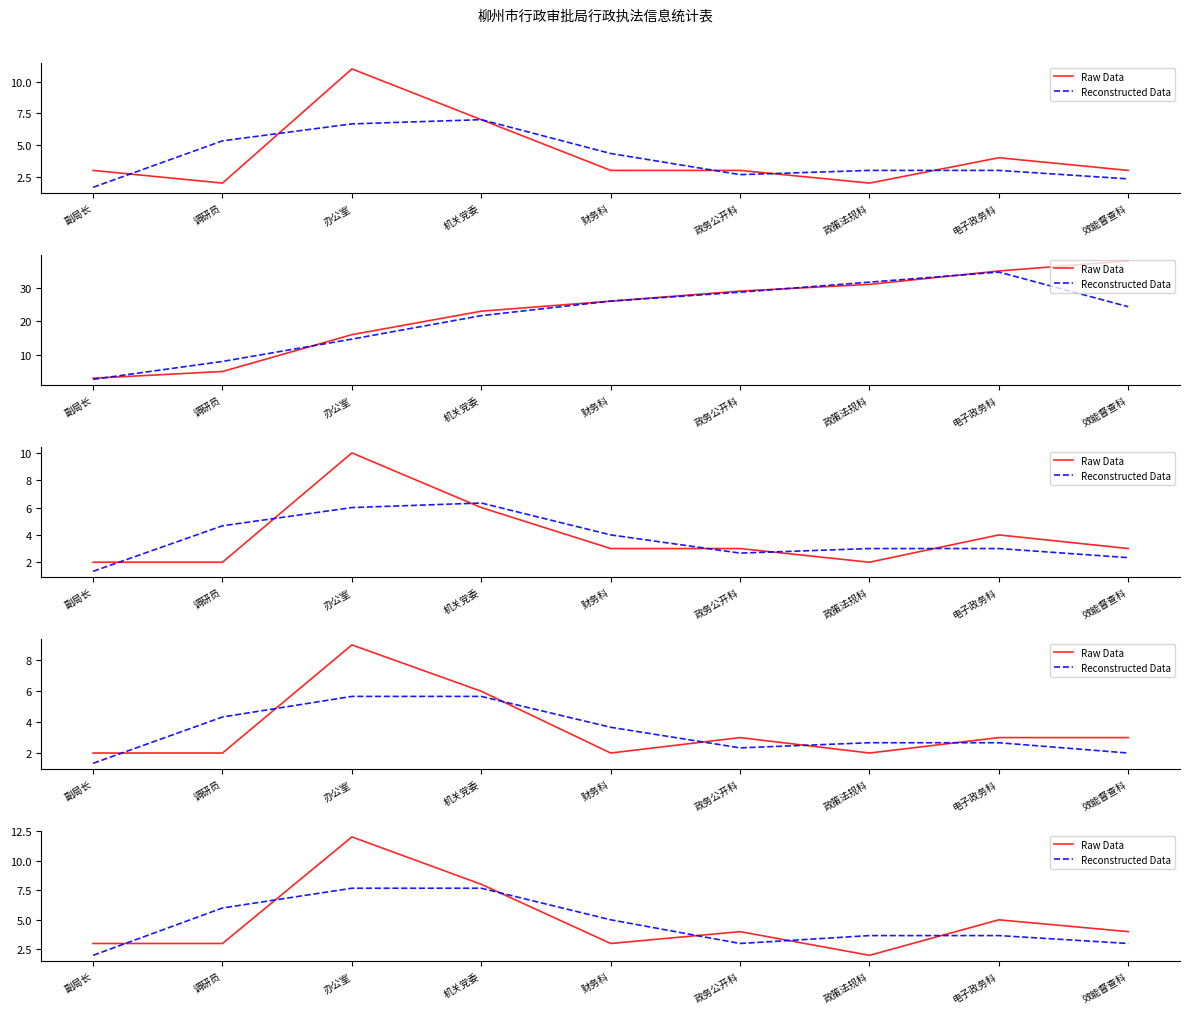

At which label does Reconstructed Data reach its peak?

办公室